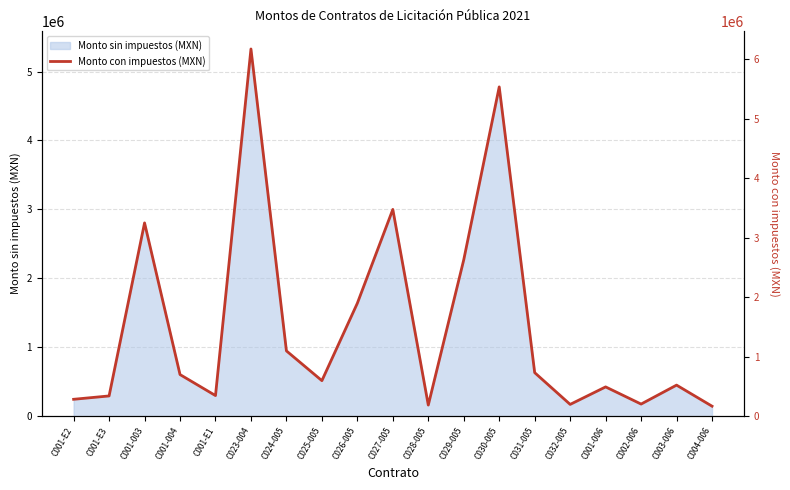

What is the change in value from C024-005 to C003-006?

-575300.1